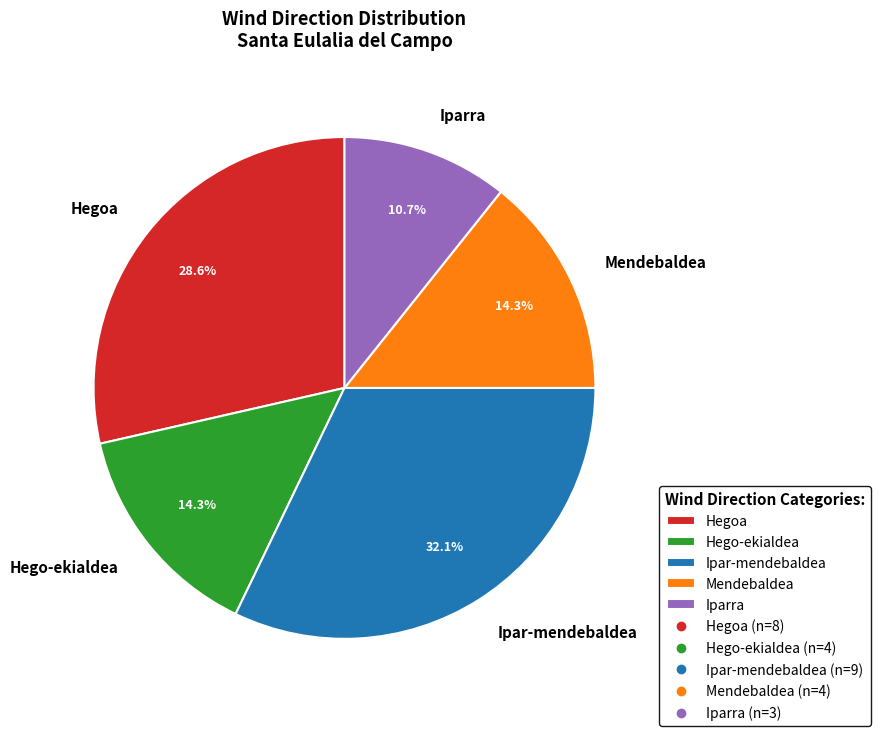

To the nearest percent, what is the difference between the Ipar-mendebaldea and Iparra slice percentages?

21%